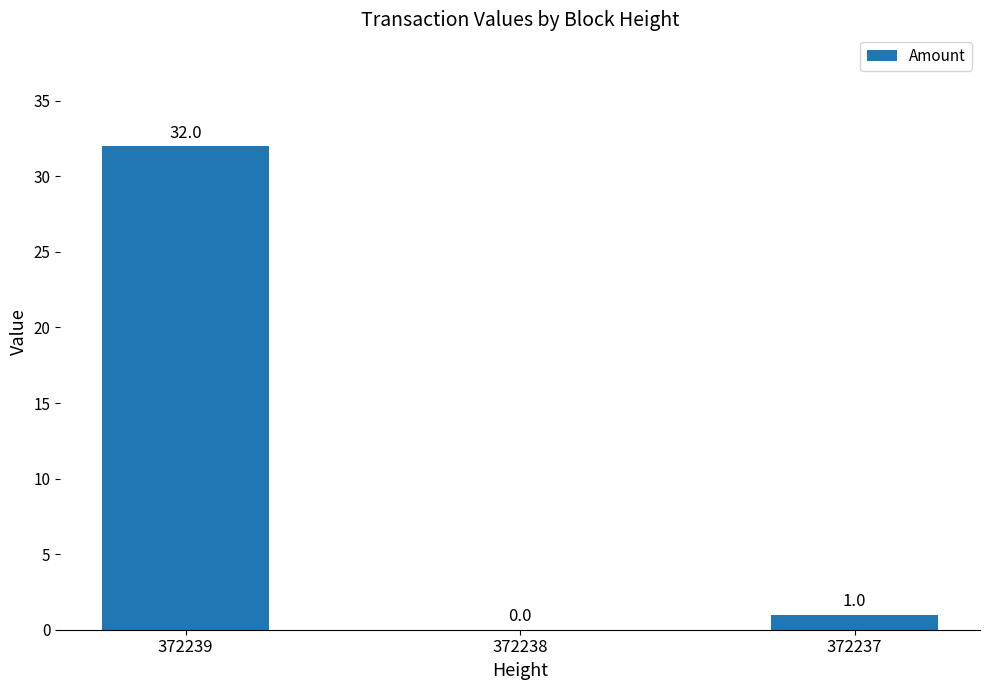

Between 372237 and 372238, which is larger?

372237